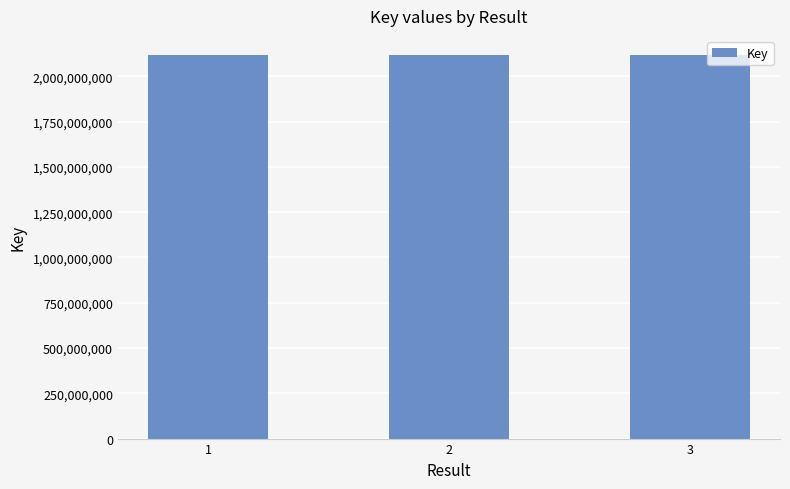

Approximately how many times larger is the value at 3 compared to 1?

1.0